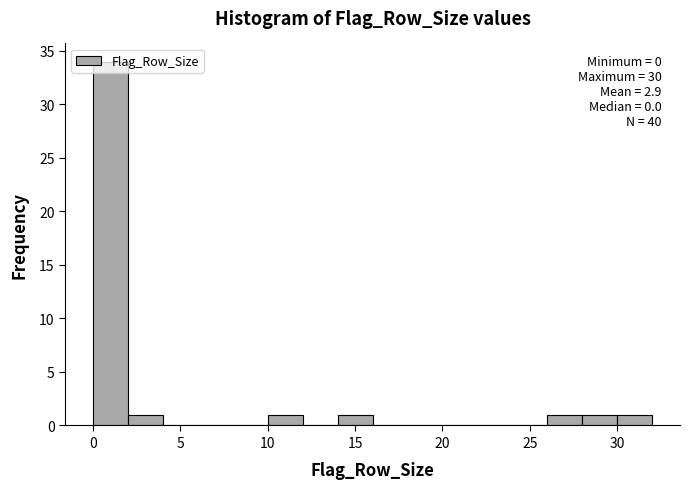

Over which range of the x-axis is the bar tallest?

0 to 2